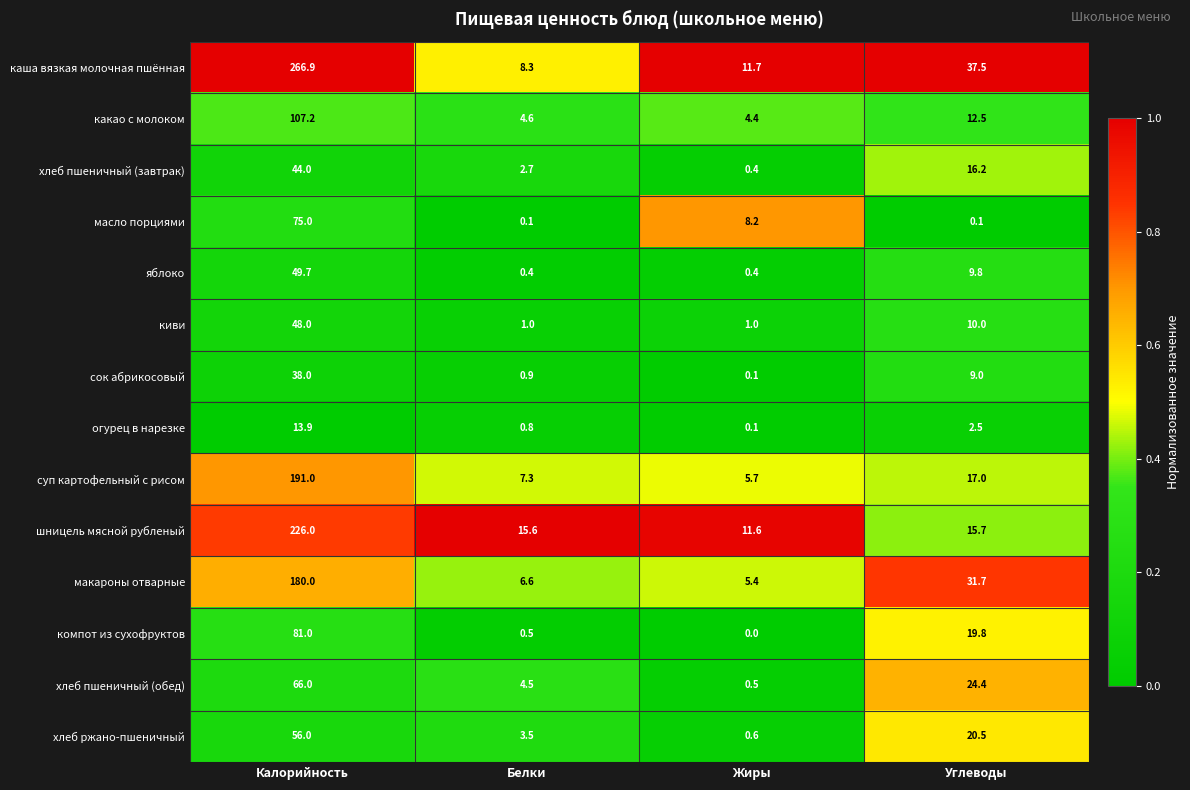

Rank the series by their maximum value, from highest to lowest.

каша вязкая молочная пшённая, шницель мясной рубленый, суп картофельный с рисом, макароны отварные, какао с молоком, компот из сухофруктов, масло порциями, хлеб пшеничный (обед), хлеб ржано-пшеничный, яблоко, киви, хлеб пшеничный (завтрак), сок абрикосовый, огурец в нарезке